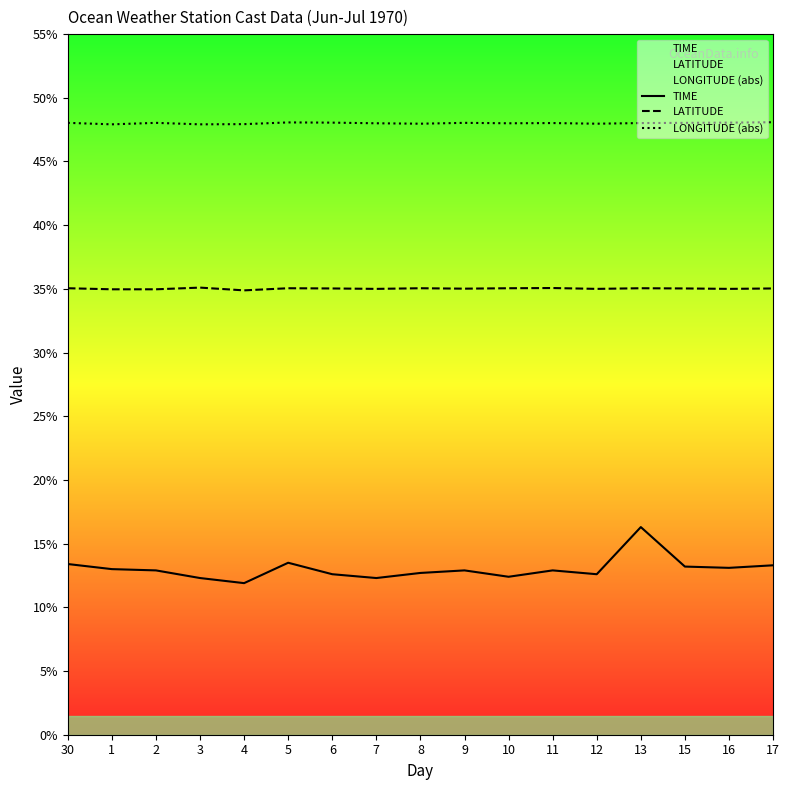

What is the lowest value of the LONGITUDE (abs) series?

47.9